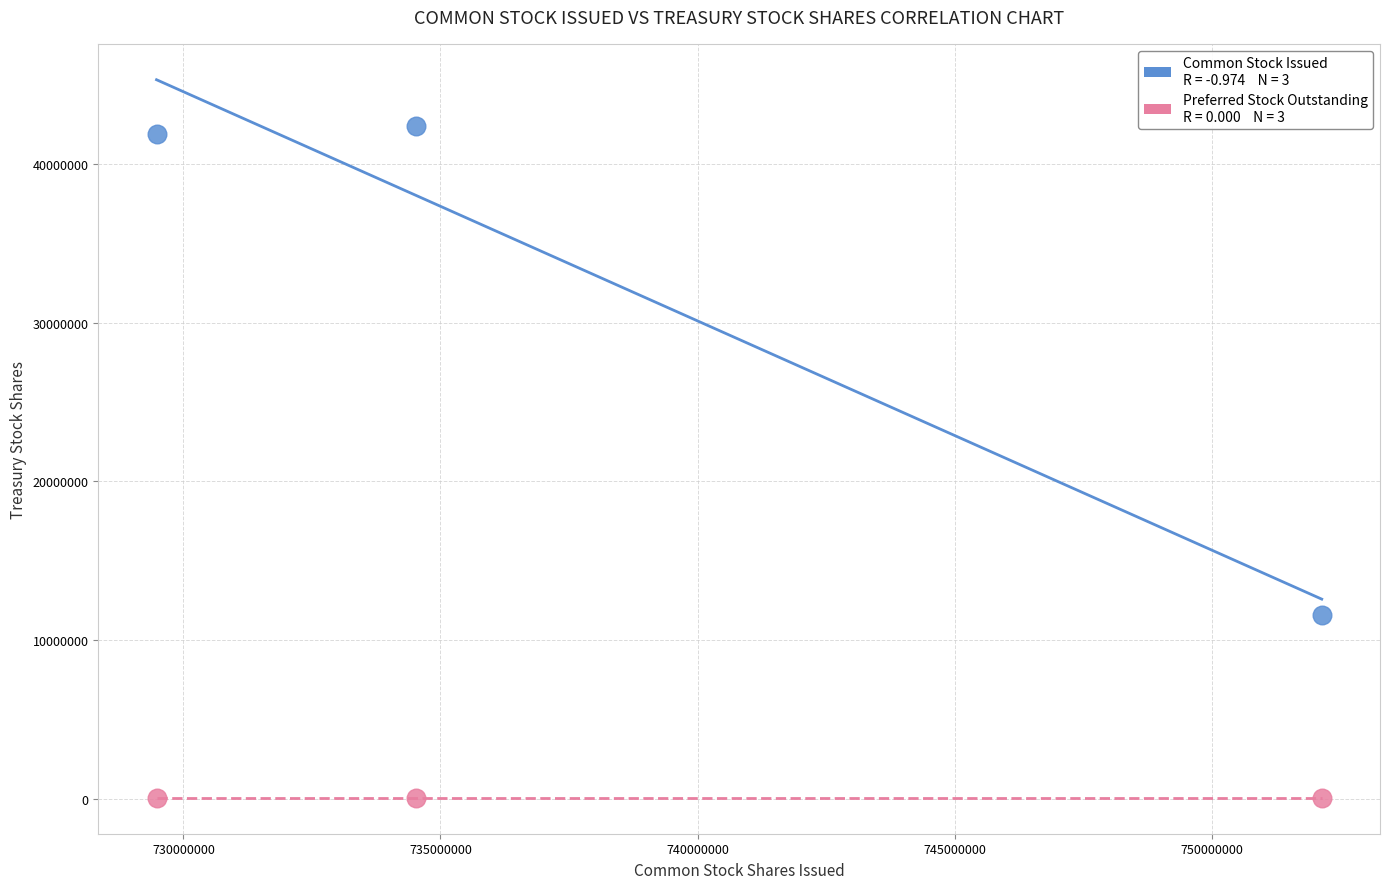

Across all data points, what is the average X value?

738712424